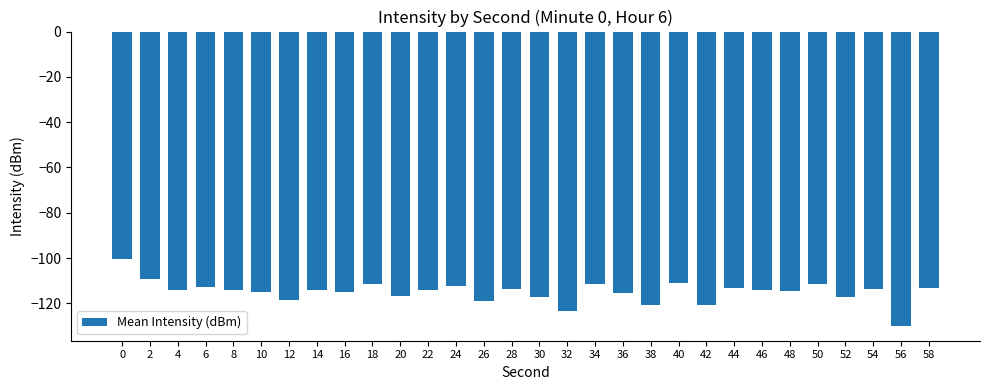

What is the change in value from 40 to 56?

-18.9